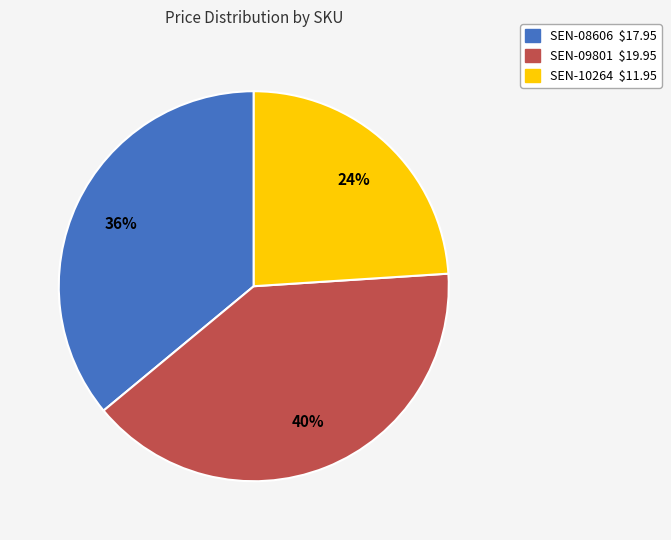

How many segments does this pie chart have?

3